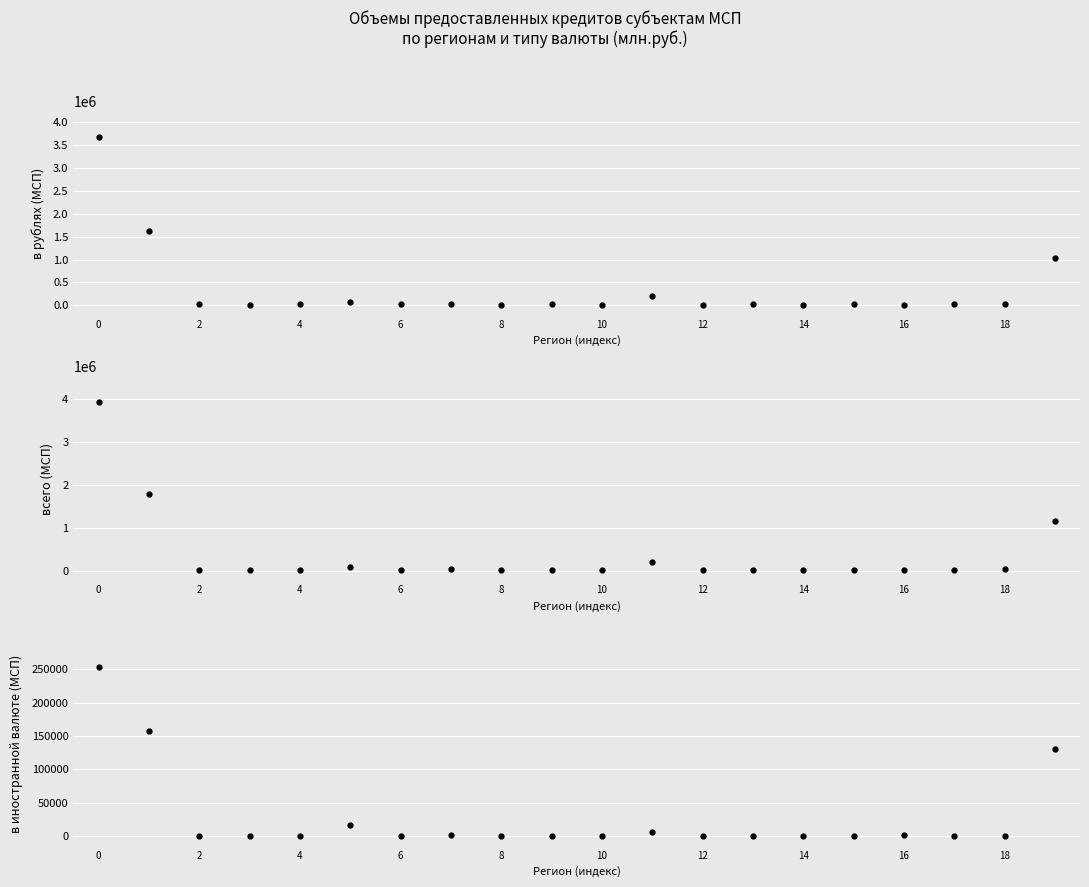

Is the value of в иностранной валюте (МСП) at 10 greater than the value of всего (МСП) at 4?

No